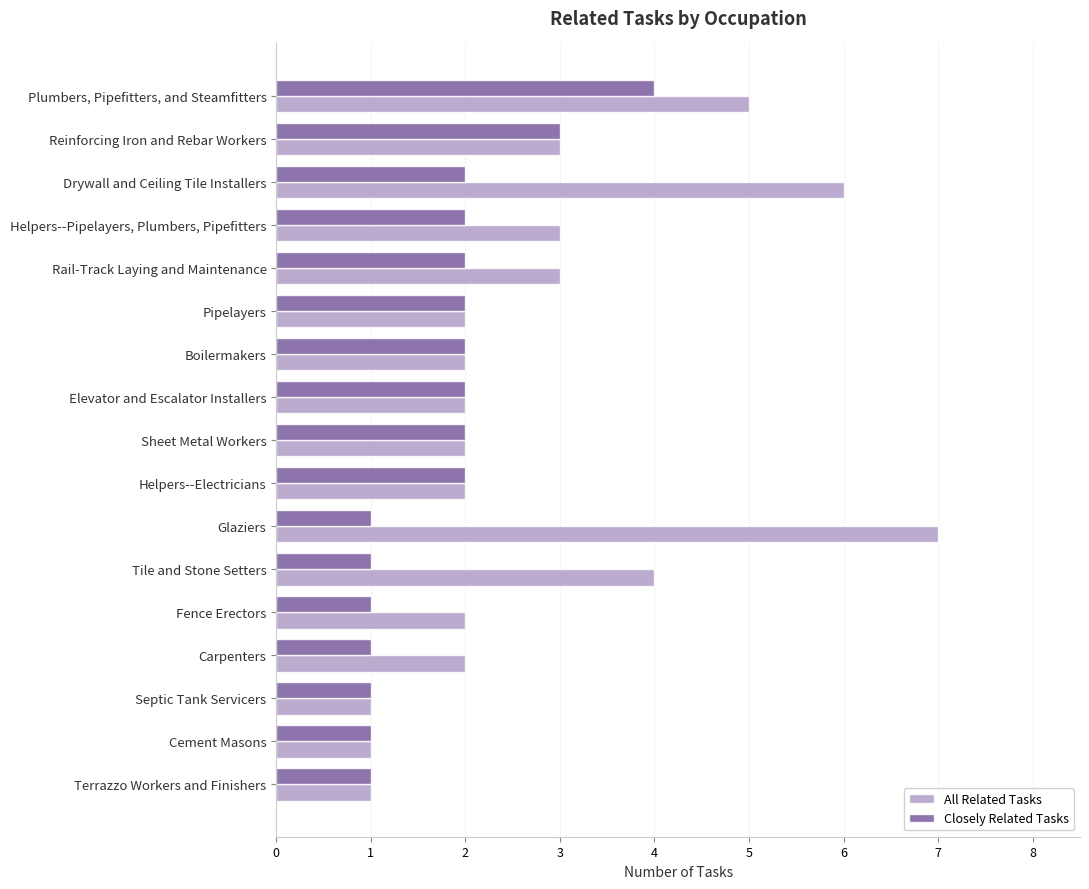

Which series has the largest total across all categories?

All Related Tasks